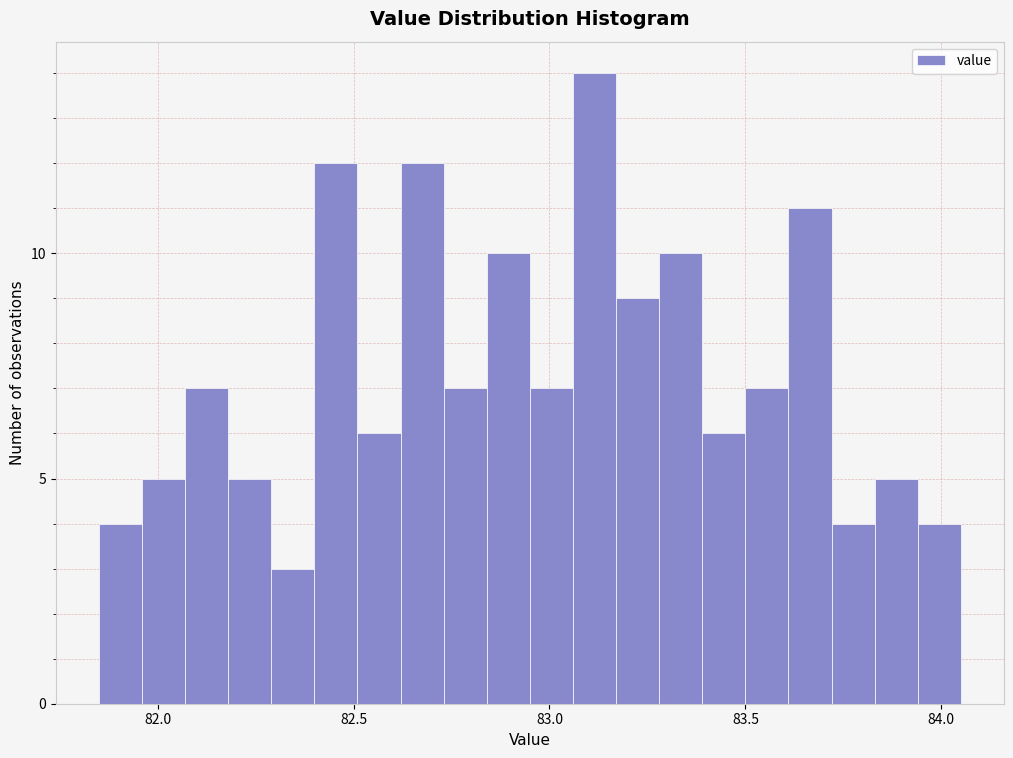

Around what value on the x-axis is the tallest bar? Give the approximate position of its centre, as read against the axis.

83.10